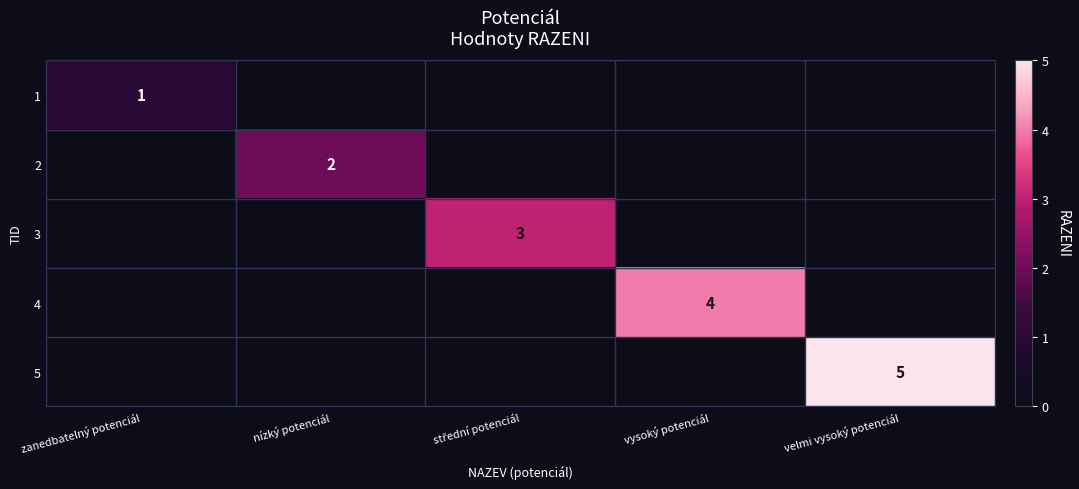

Is it true that 5 equals 5 at velmi vysoký potenciál?

True